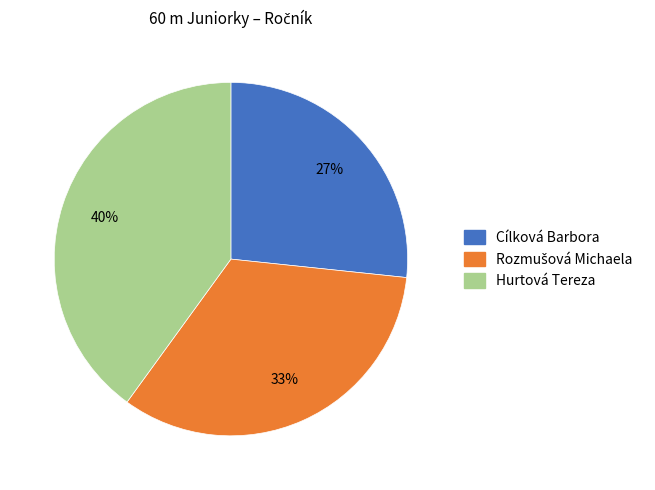

To the nearest percent, what is the average slice percentage?

33%